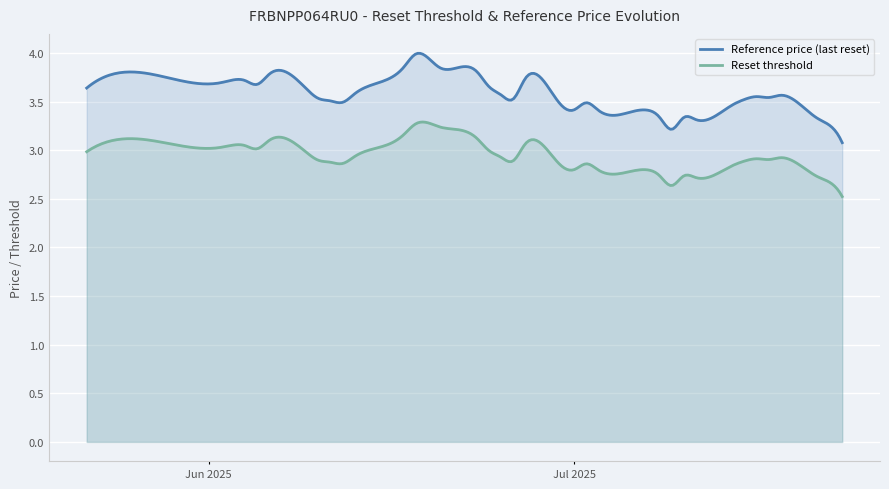

Is it true that Reset threshold equals 4.9 at 2025-06-05?

False